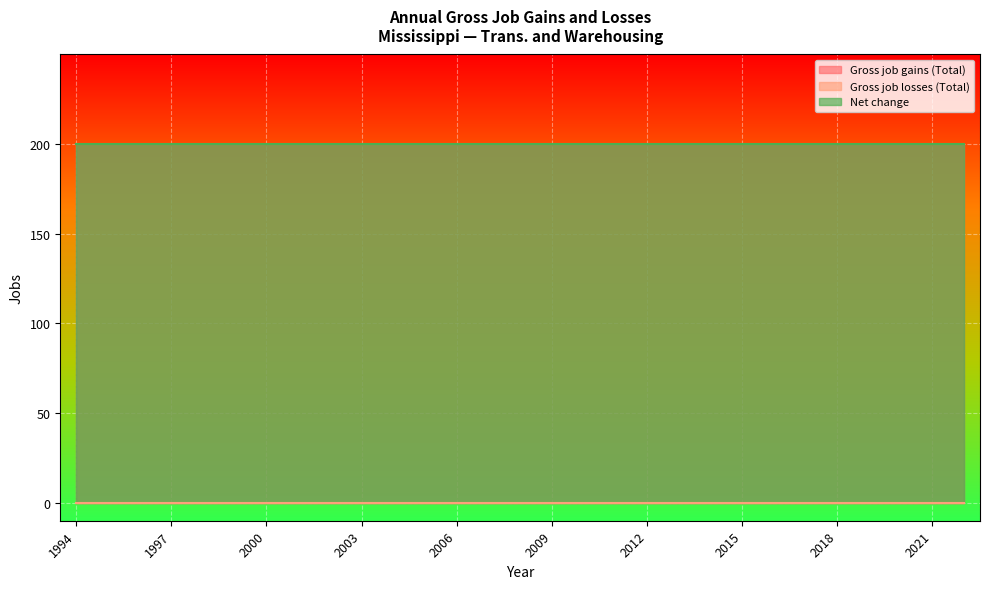

True or false: Net change and Gross job gains (Total) intersect in this chart.

False